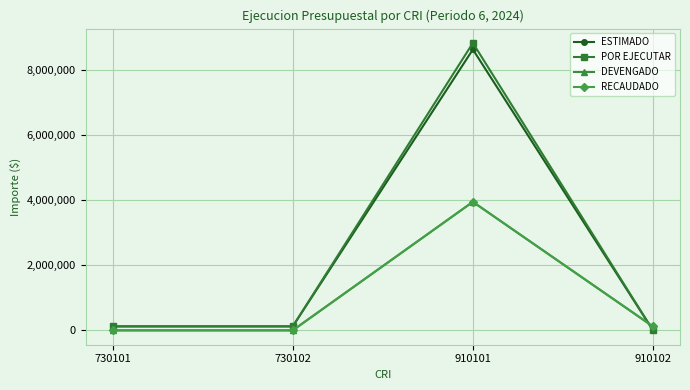

True or false: POR EJECUTAR has a value of 122200.0 at 730102.

True